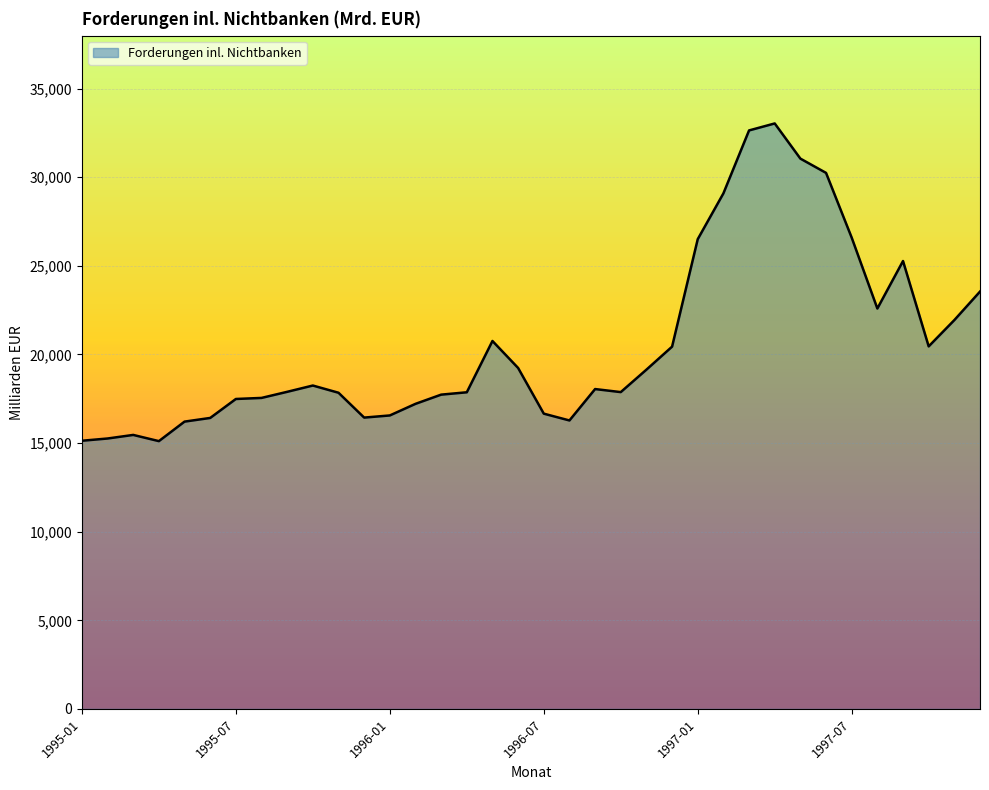

What is the minimum value shown in the chart?

15111